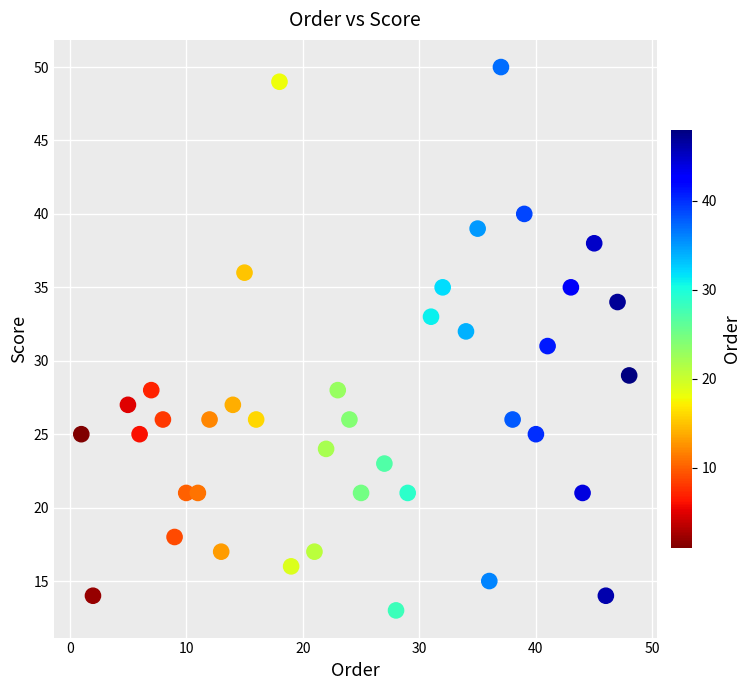

What is the range of Y values (max minus min)?

37